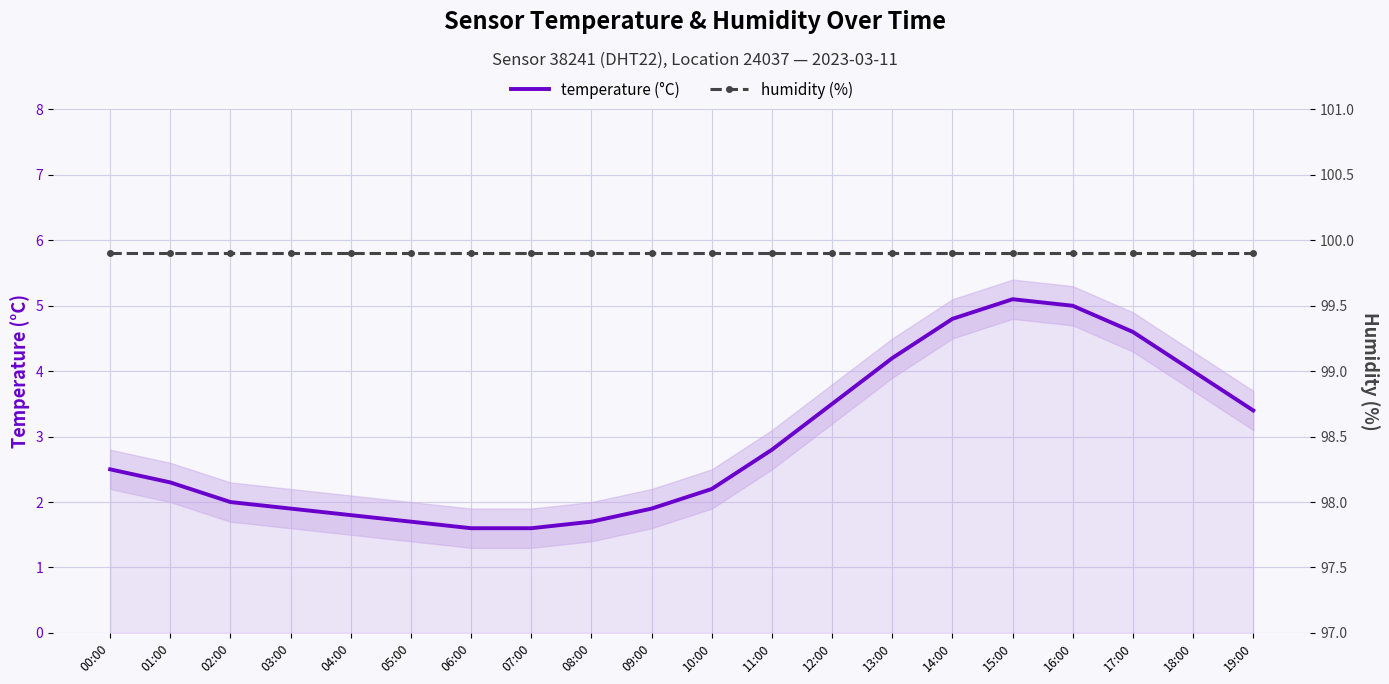

What are all the series names shown in the legend?

temperature (°C), humidity (%)